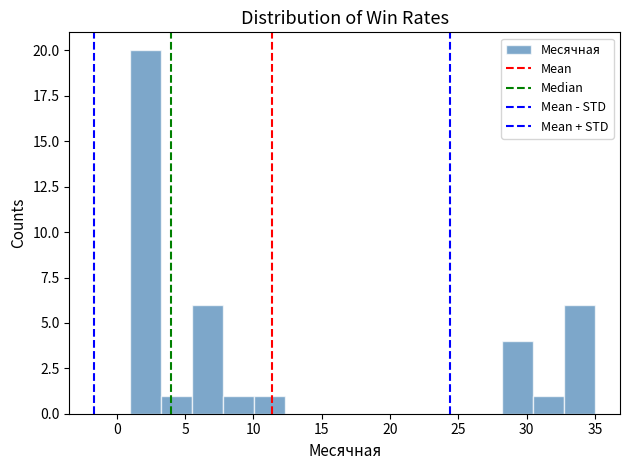

Reading left to right, transcribe this chart: for each bar, give the range it covers on the x-axis and its height. Neither the bar edges nor the heights are printed on the chart, so give them approximately, as read against the axes.

1.0 to 3.5: 20
3.5 to 5.5: 1
5.5 to 8.0: 6
8.0 to 10.0: 1
10.0 to 12.5: 1
12.5 to 14.5: 0
14.5 to 17.0: 0
17.0 to 19.0: 0
19.0 to 21.5: 0
21.5 to 23.5: 0
23.5 to 26.0: 0
26.0 to 28.0: 0
28.0 to 30.5: 4
30.5 to 32.5: 1
32.5 to 35.0: 6